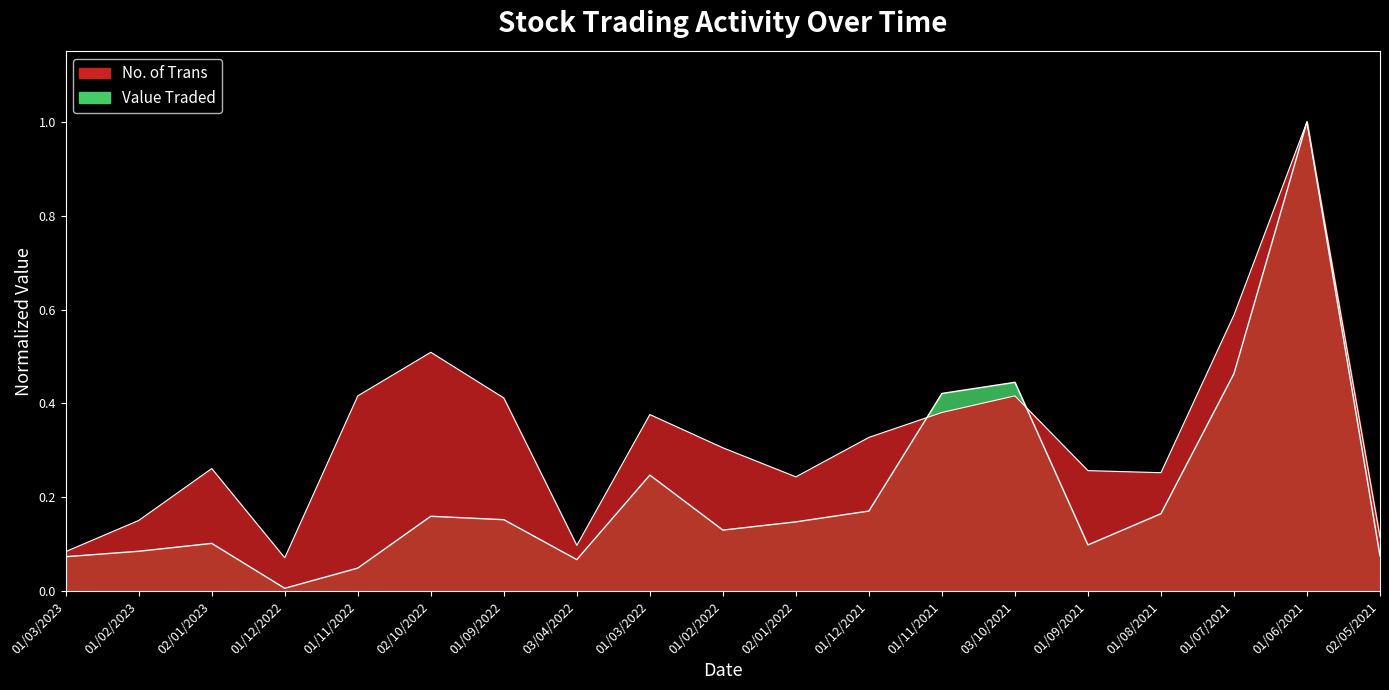

What is the difference between the No. of Trans values at 02/01/2022 and 01/11/2022?

0.2